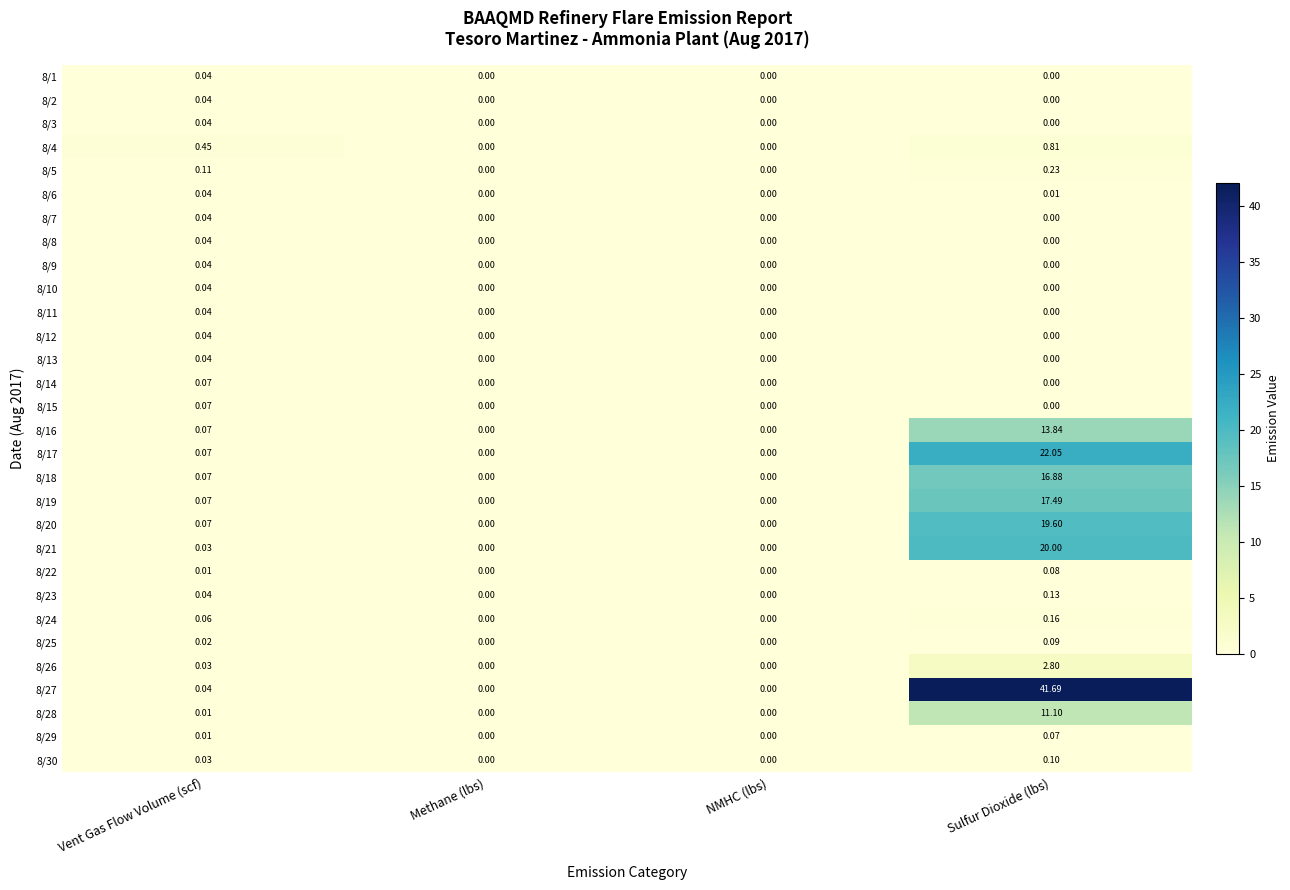

At which category does the chart reach its peak across all series?

Sulfur Dioxide (lbs)